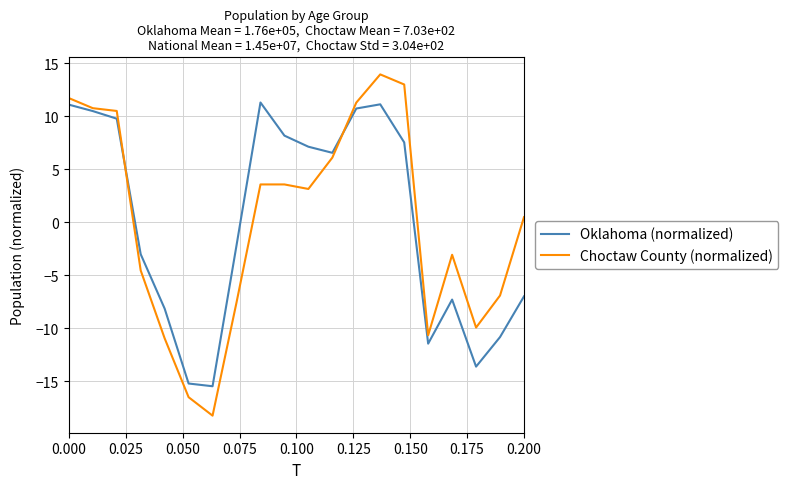

What is the difference between the second highest and minimum values in the Choctaw County (normalized) series?

31.2